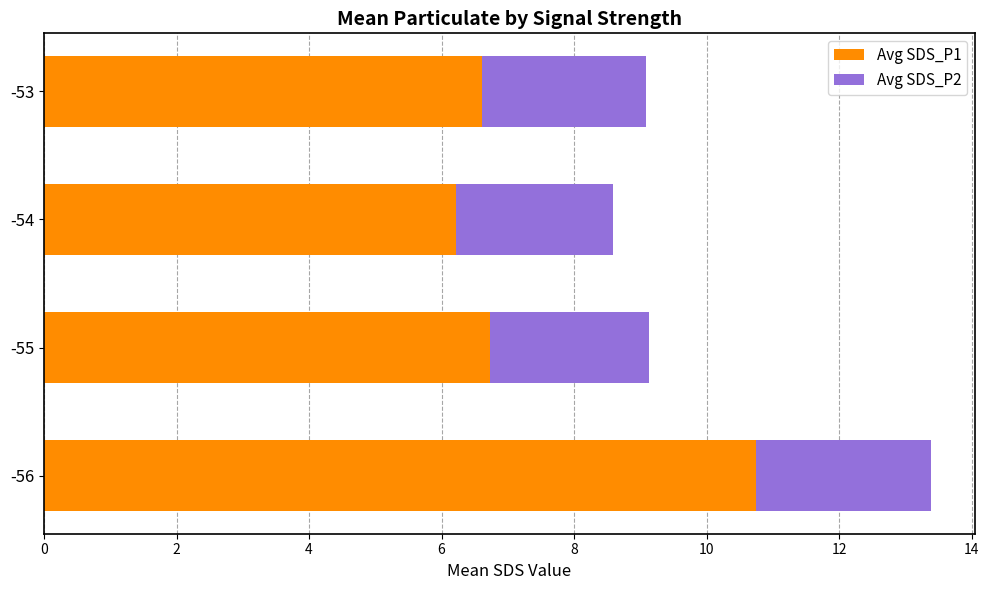

What is the lowest value of the Avg SDS_P1 series?

6.2